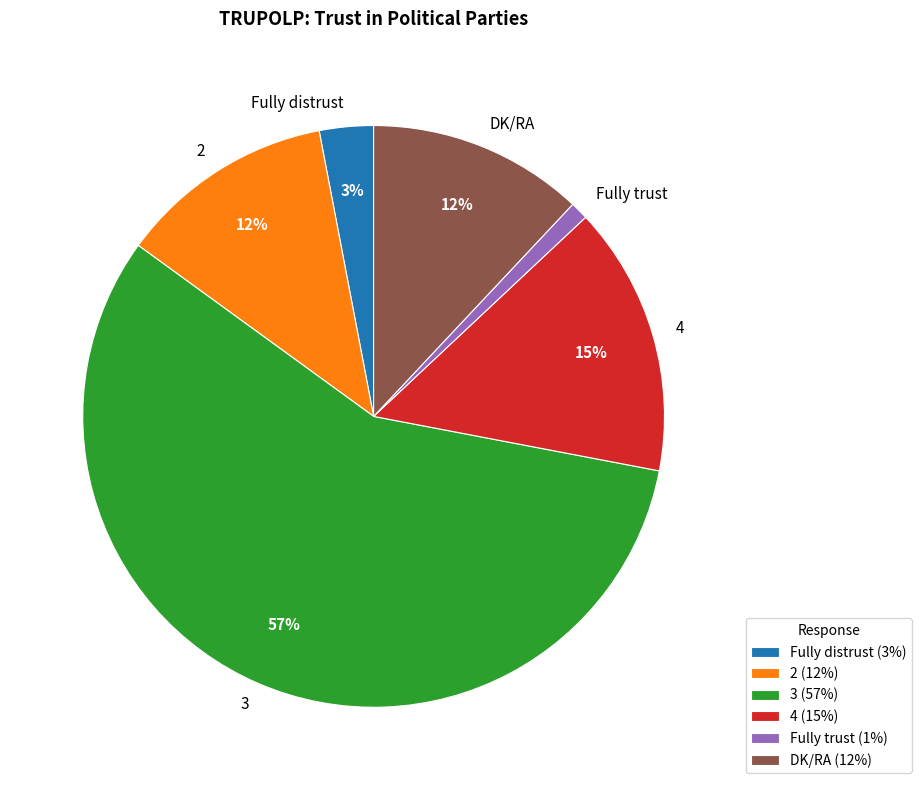

What is the ratio of the value at Fully distrust to the value at 4?

0.2